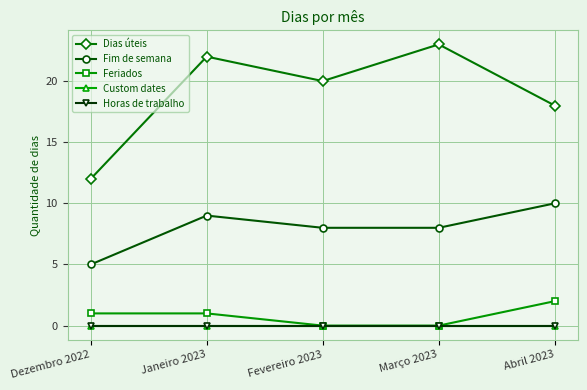

True or false: Dias úteis has more than 2 interior local peaks.

False